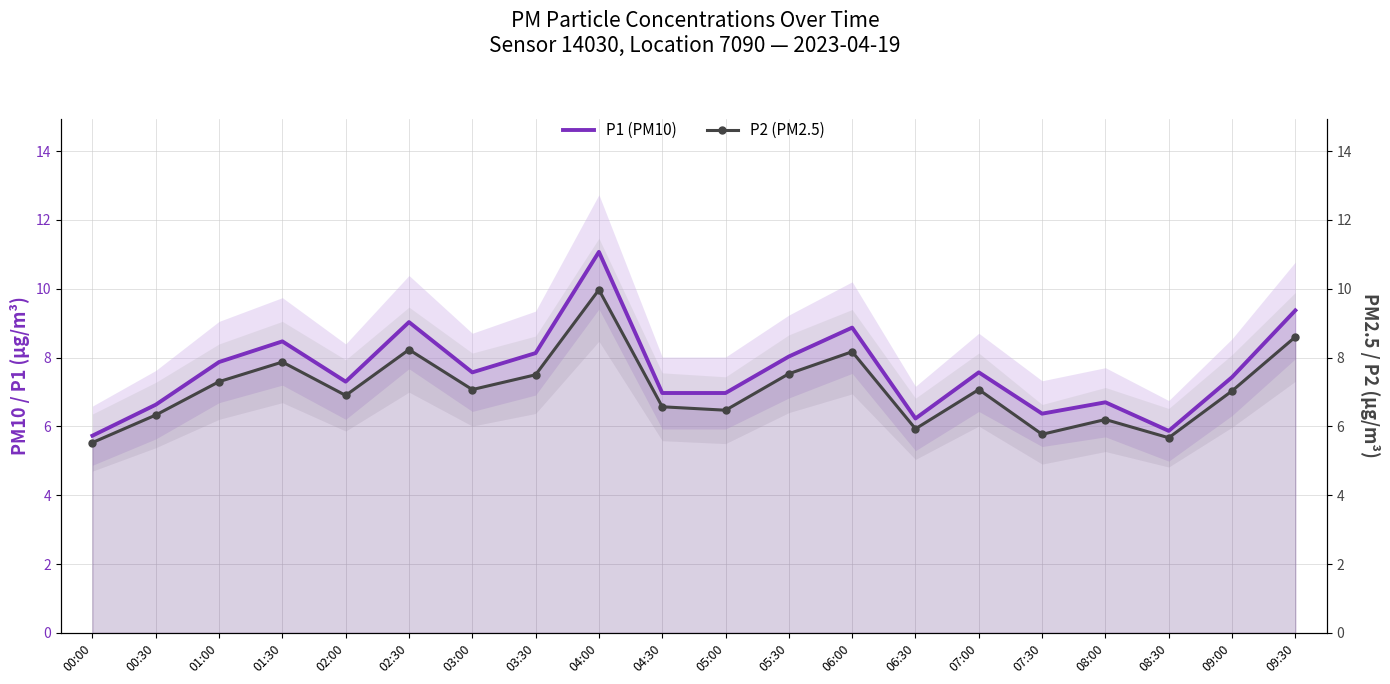

The P1 (PM10) series shows 12.8 at 09:30. True or false?

False